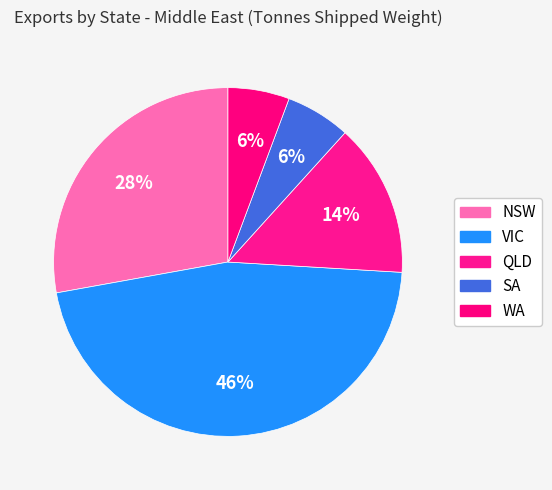

Does WA represent more than half of the total?

No